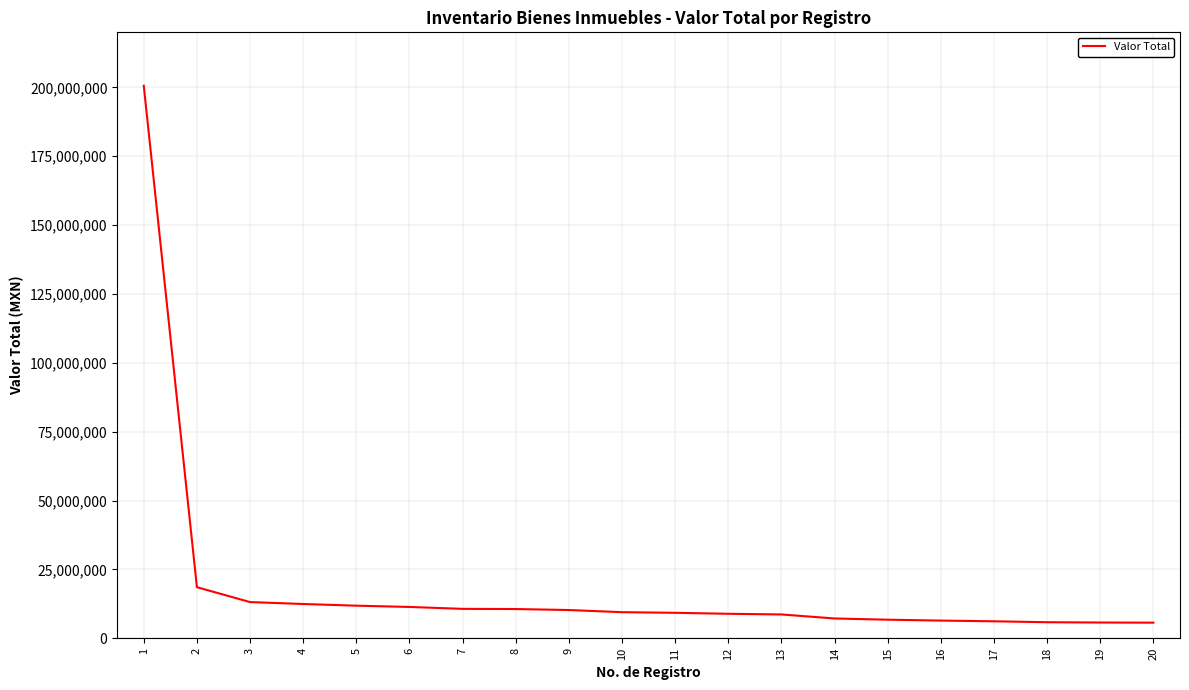

How many lines are shown in the chart?

1